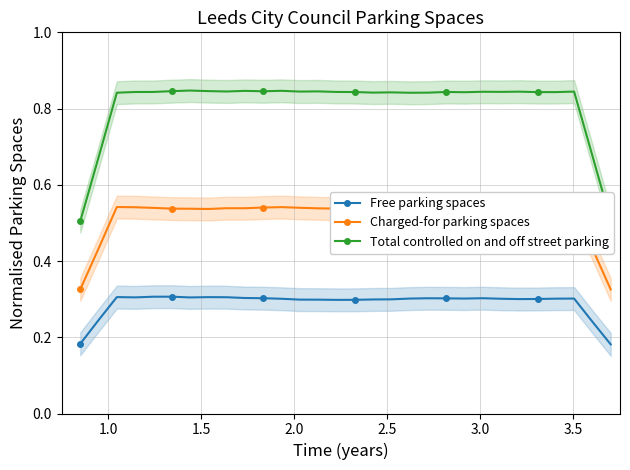

Count the number of data series in this chart.

3